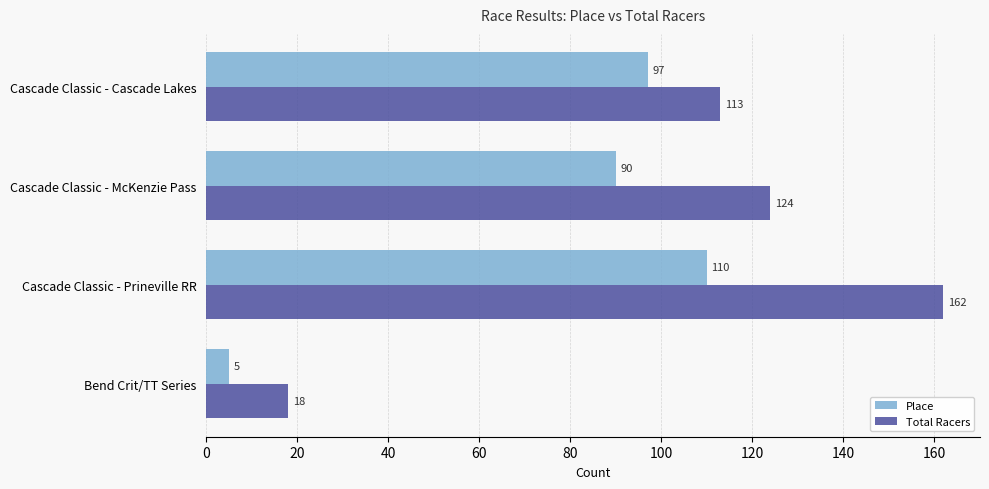

Is it true that Total Racers equals 162 at Cascade Classic - Prineville RR?

True